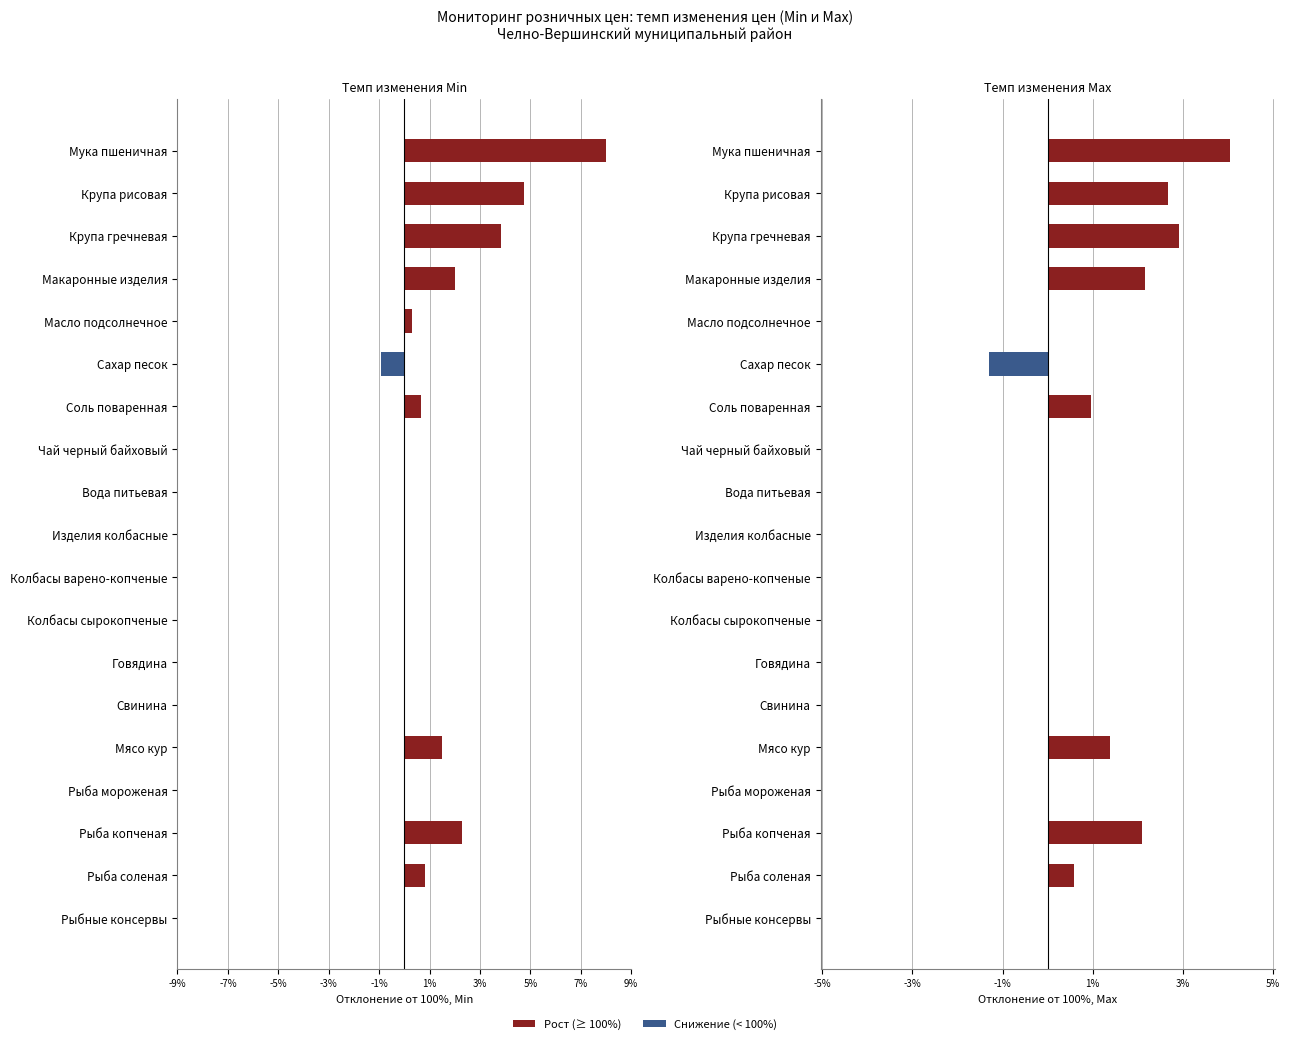

Reading left to right, list all the values displayed in this chart.

Темп изм. Min %: 8.0	4.8	3.8	2.0	0.3	-0.9	0.7	0.0	0.0	0.0	0.0	0.0	0.0	0.0	1.5	0.0	2.3	0.8	0.0
Темп изм. Max %: 4.0	2.7	2.9	2.2	0.0	-1.3	1.0	0.0	0.0	0.0	0.0	0.0	0.0	0.0	1.4	0.0	2.1	0.6	0.0